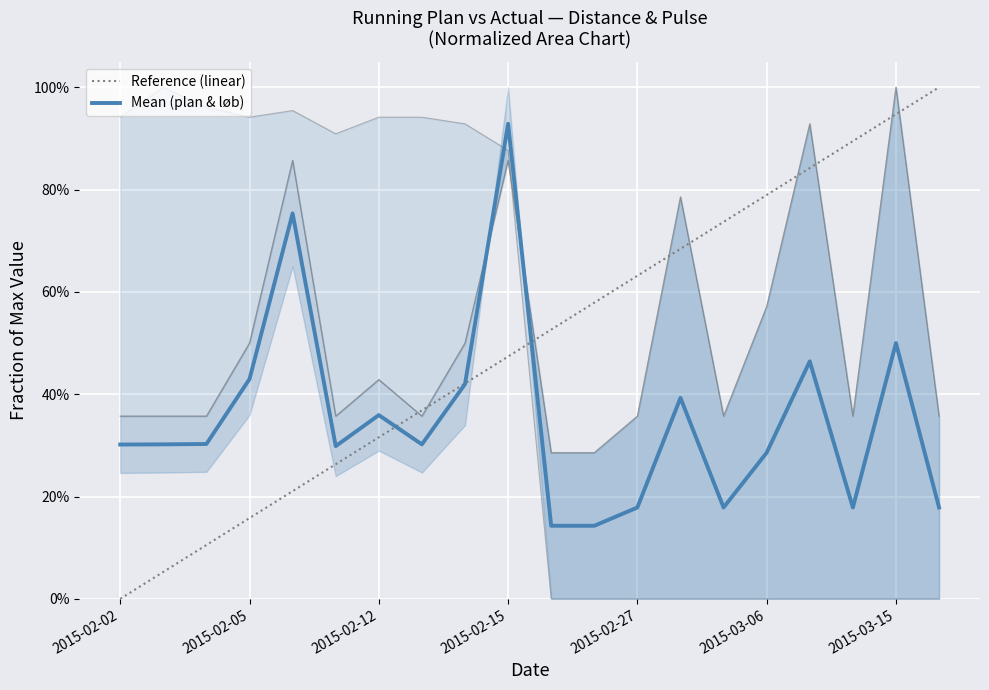

Which series ends up on top after the final intersection of Mean (plan & løb) and Reference (linear)?

Reference (linear)